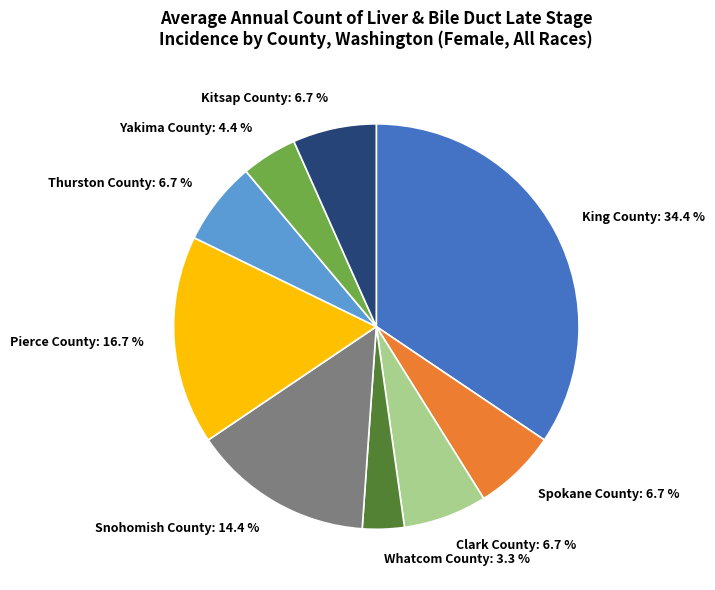

Approximately how many times larger is the value at Whatcom County compared to Clark County?

0.5